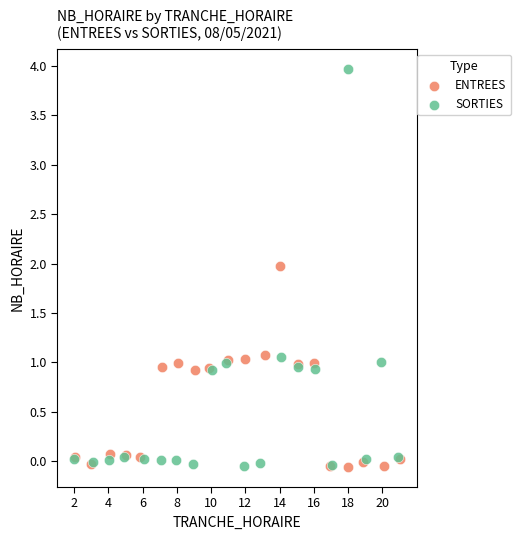

Which series has the widest spread of Y values?

SORTIES